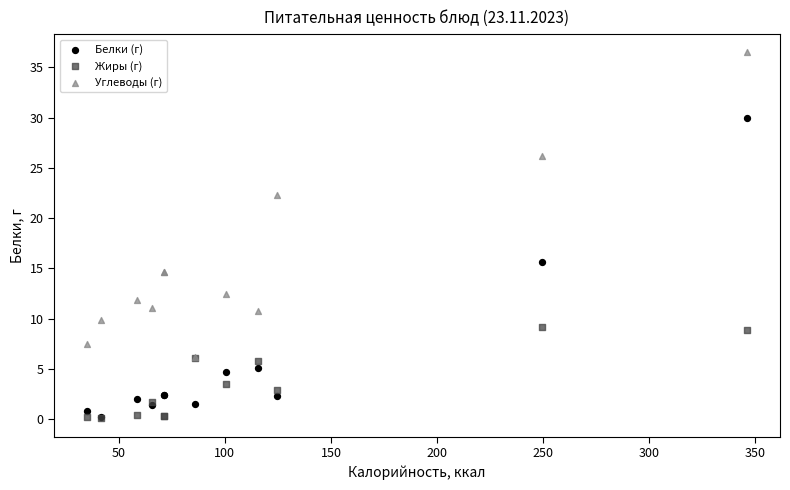

Across all series, what Y value is closest to 18?

15.6